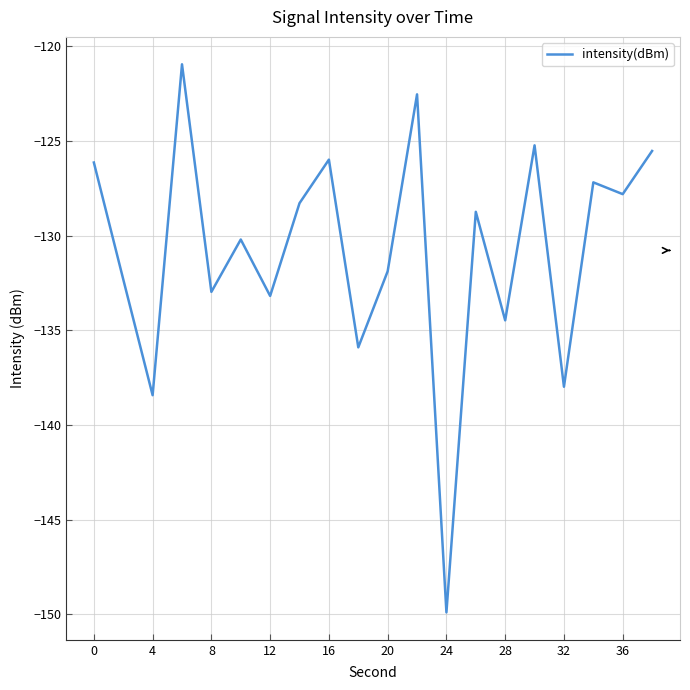

What is the minimum value shown in the chart?

-149.9